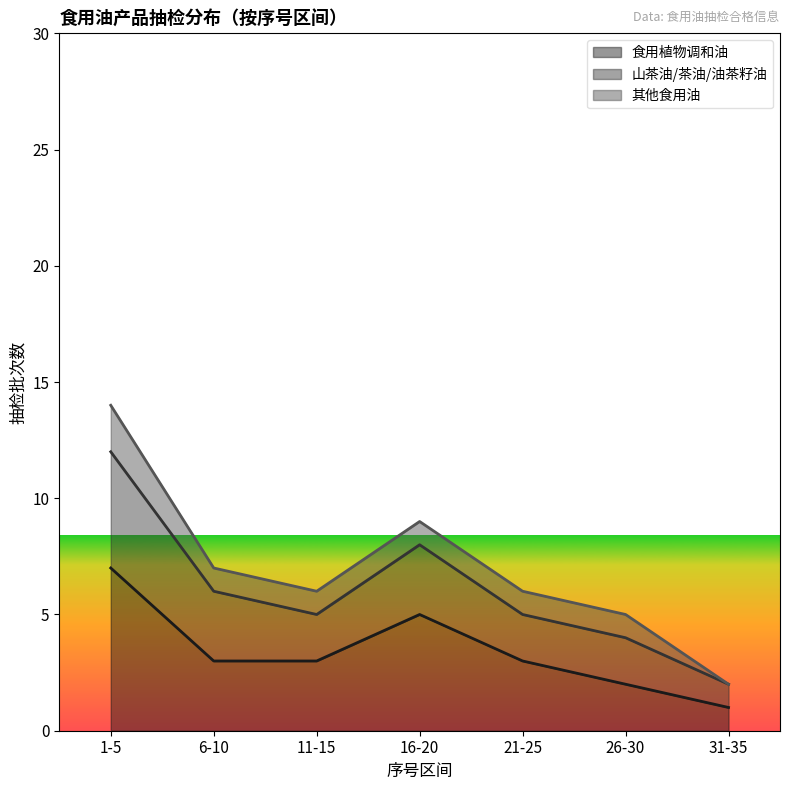

What is the sum of the 食用植物调和油 values at 1-5 and 21-25?

10